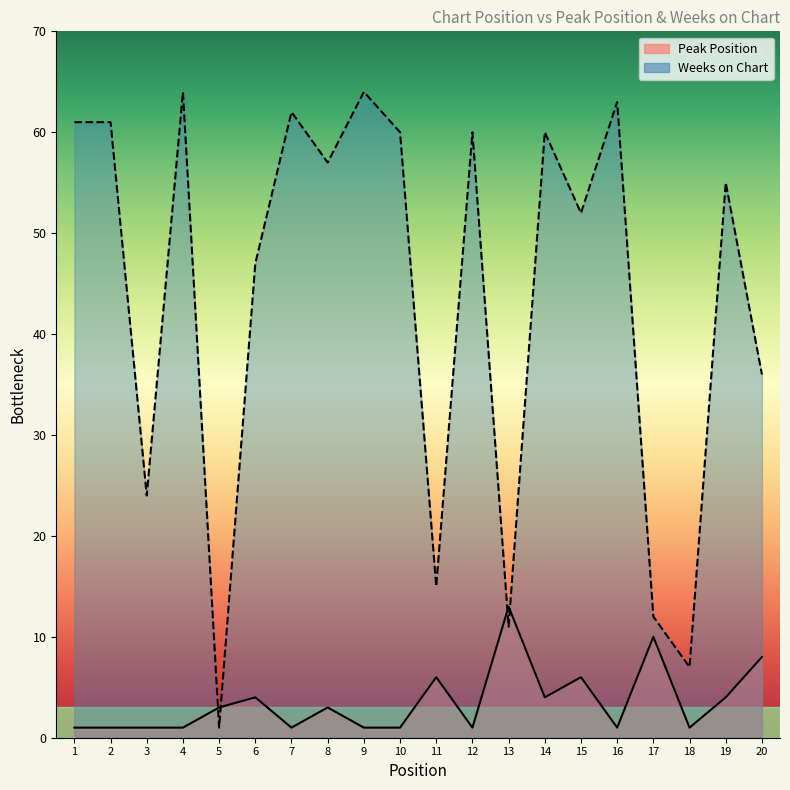

Which series ends up on top after the final intersection of Weeks on Chart and Peak Position?

Weeks on Chart